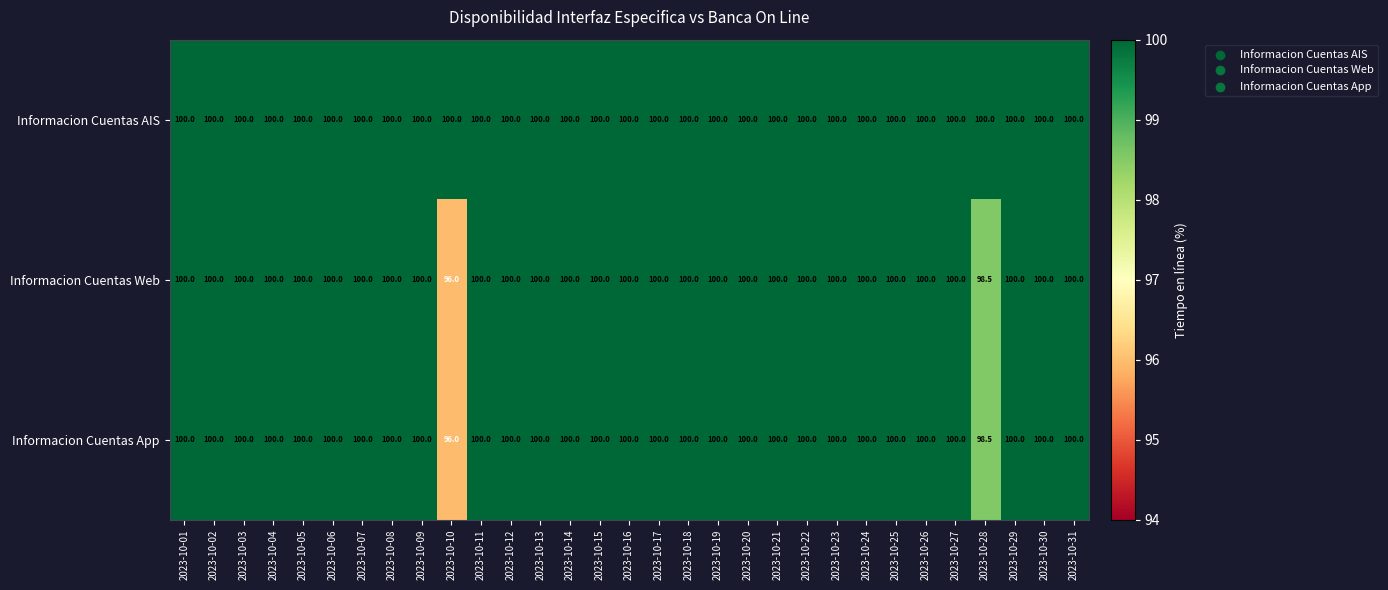

What is the average value of the Informacion Cuentas App series?

99.8